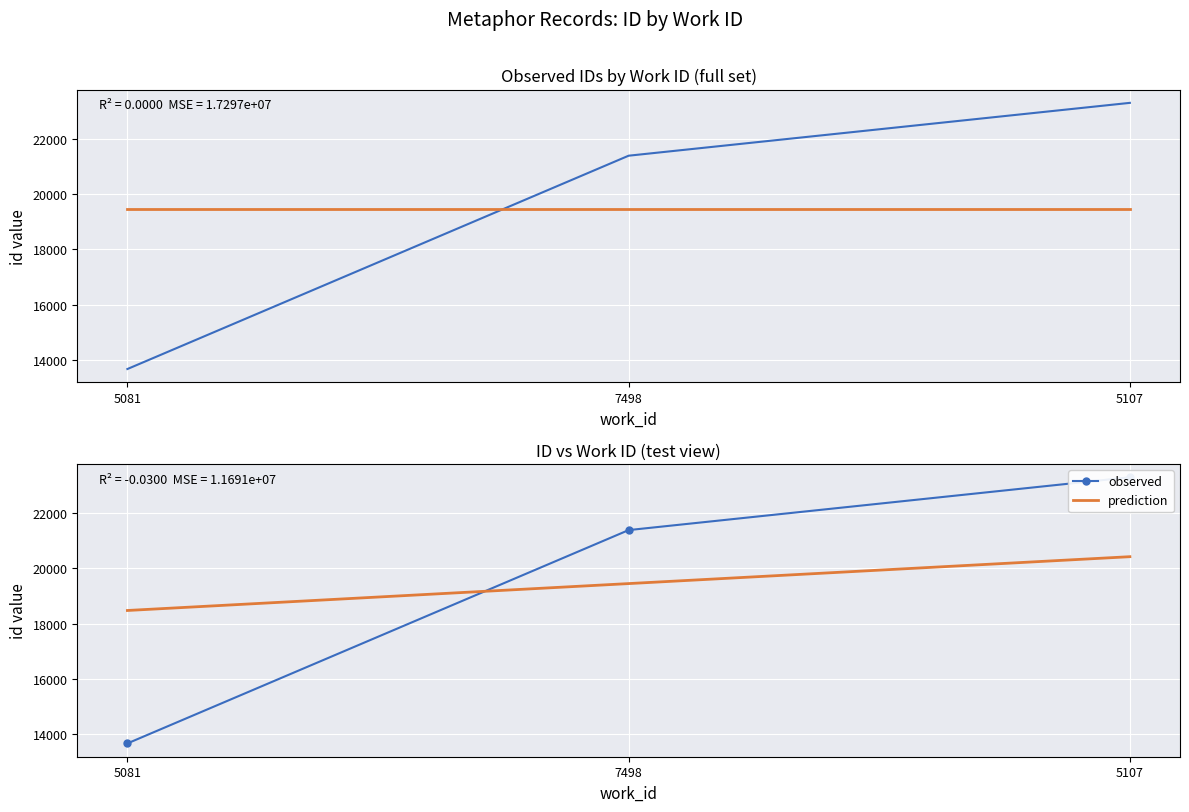

Which series has the largest range (max minus min)?

id